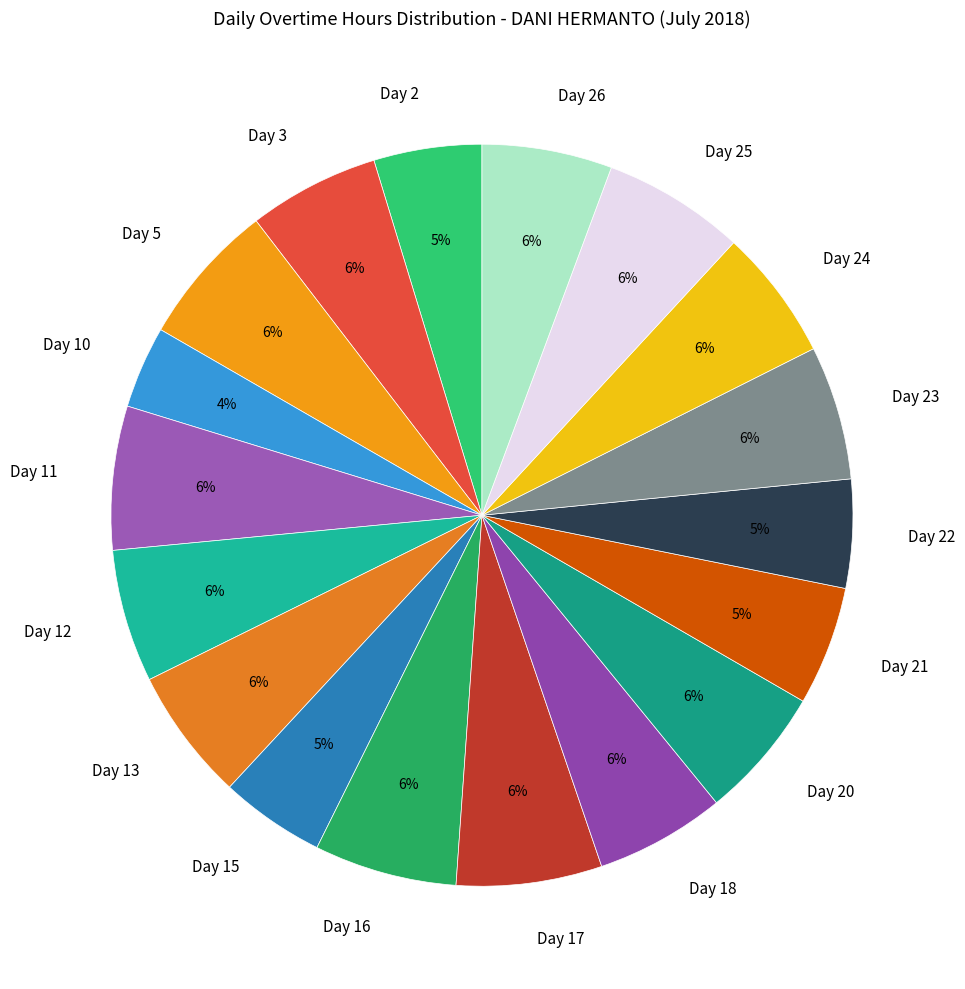

Combined, do Day 20 and Day 10 account for over 50%?

No